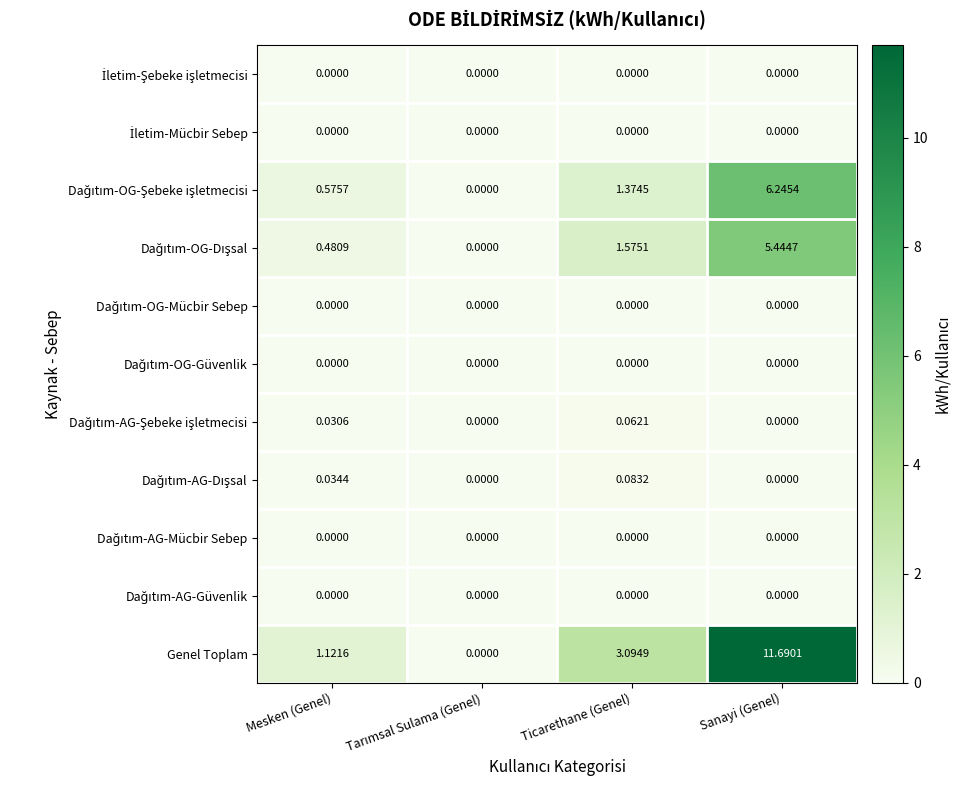

Count the number of categories in the chart.

4